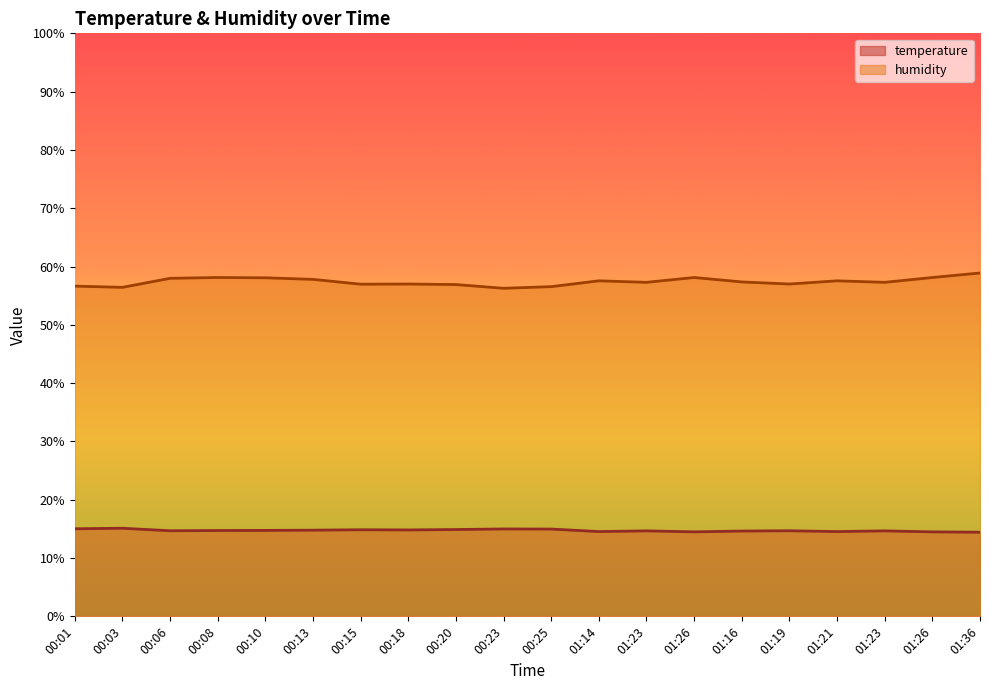

Which label corresponds to the smallest value in the chart?

01:36